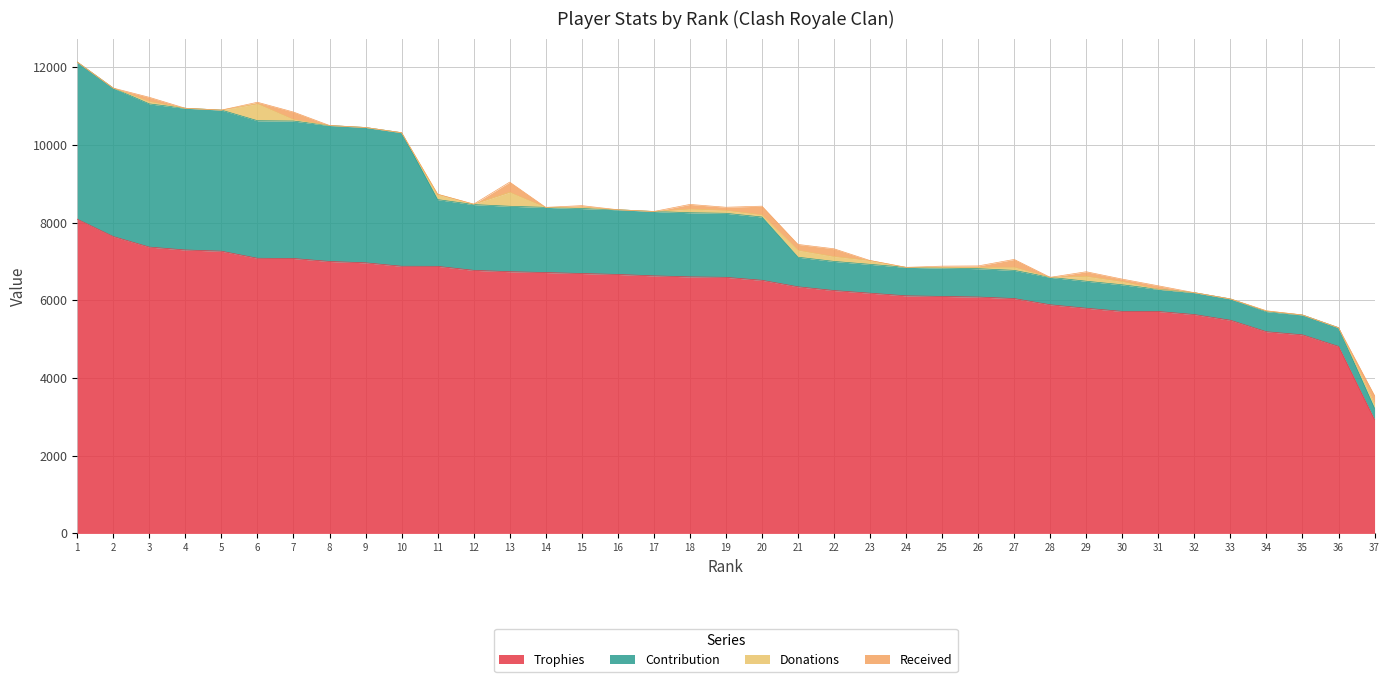

Which series has the largest total across all categories?

Trophies